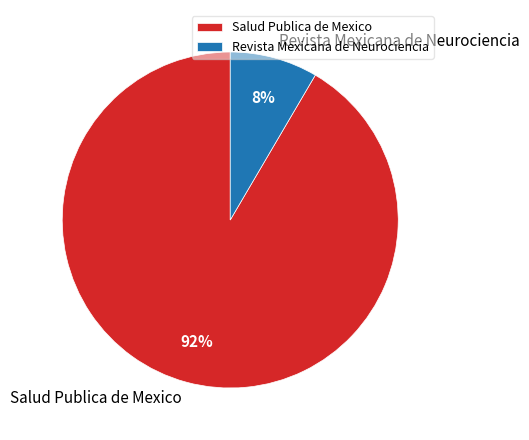

What is the ratio of the value at Revista Mexicana de Neurociencia to the value at Salud Publica de Mexico?

0.1